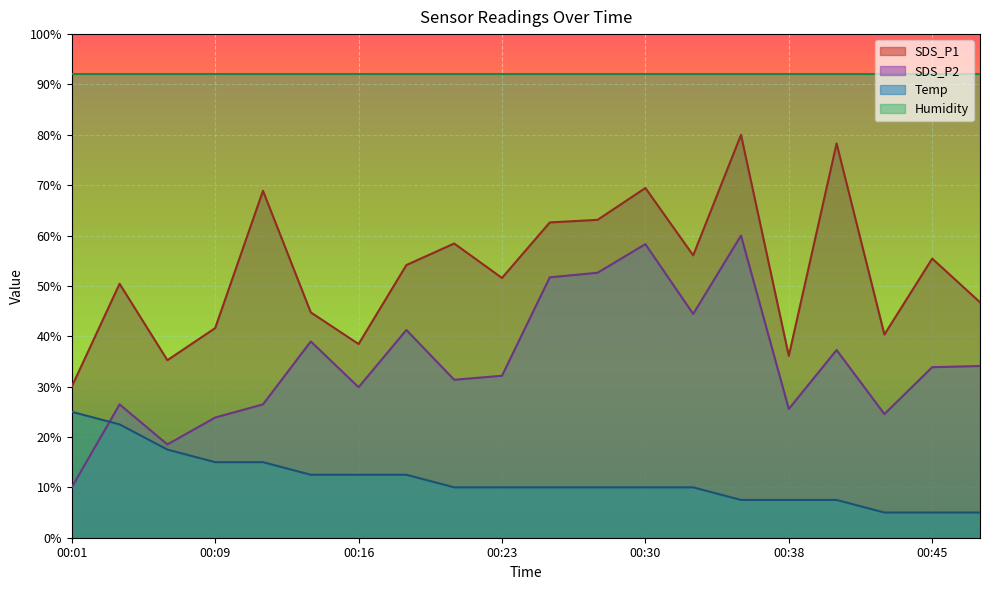

Which has a higher value, 00:21 or 00:13?

00:21